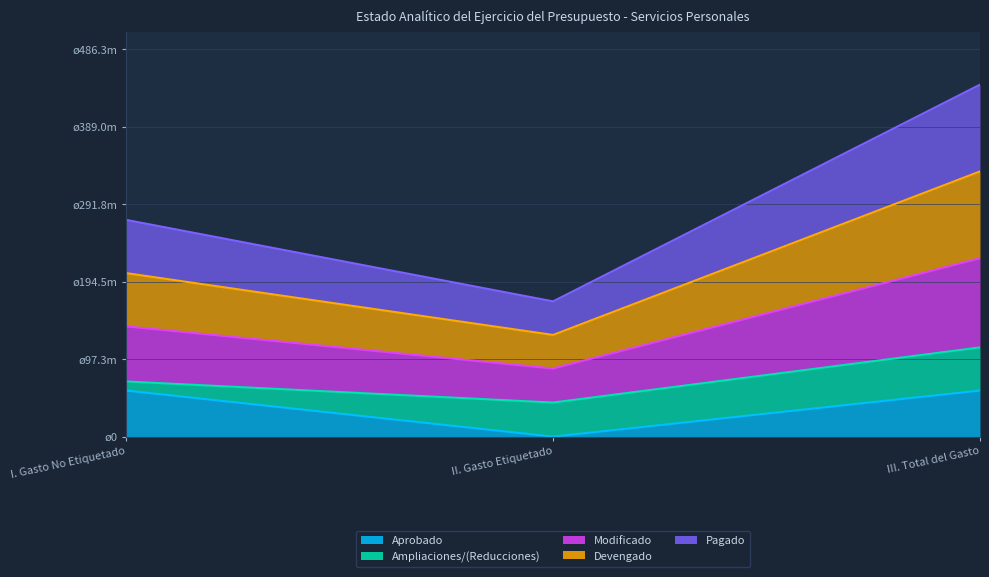

At which label is Pagado closest to 230397315?

I. Gasto No Etiquetado